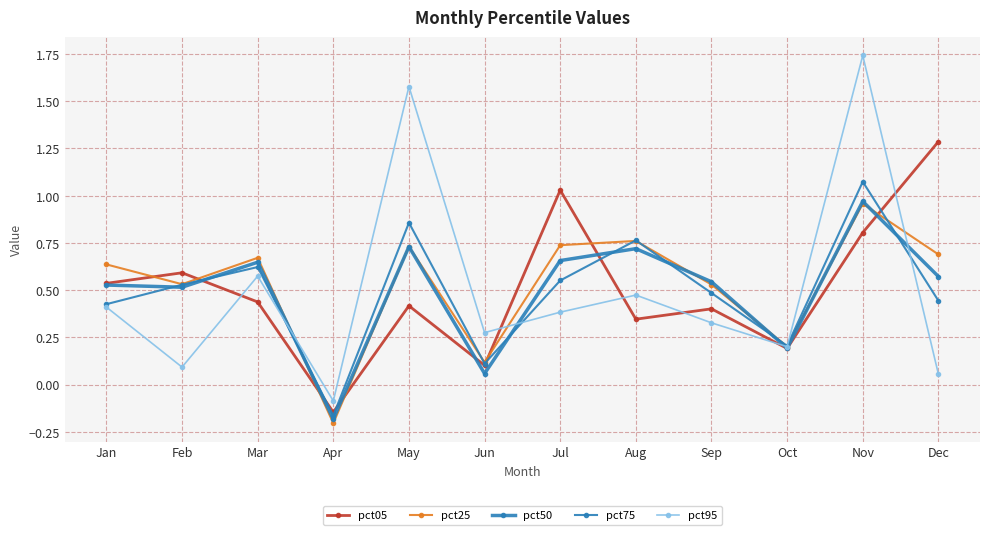

Is this an area chart (filled region under the line)?

No